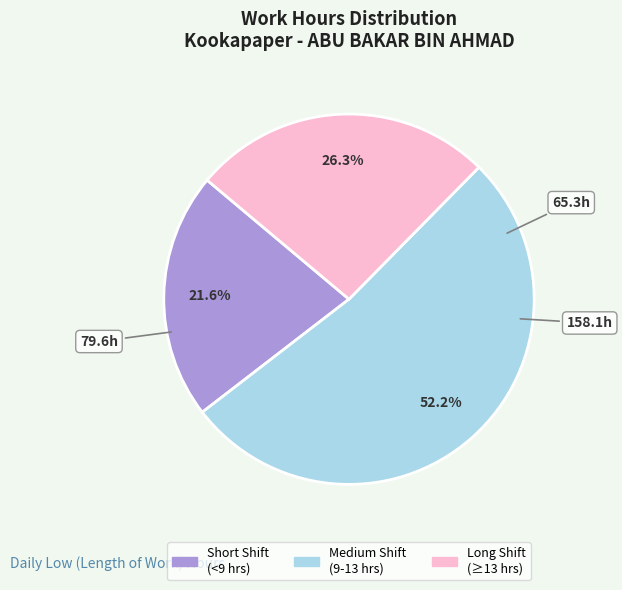

Does any single category account for the majority?

Yes